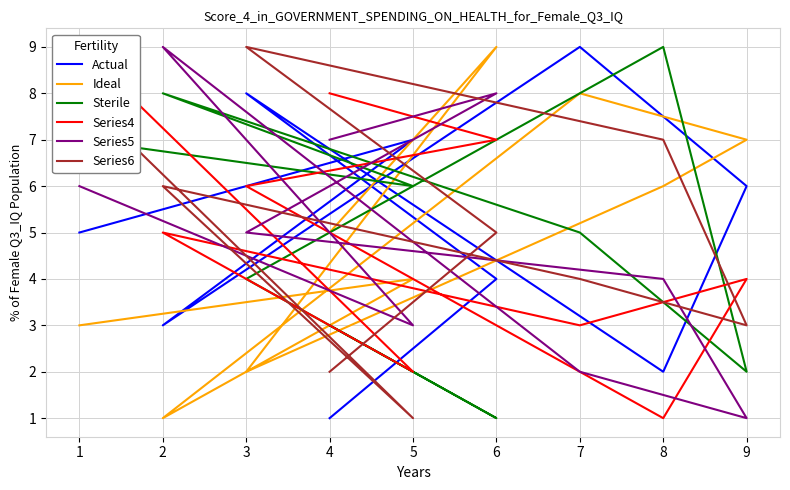

How many intersections are there between Actual and Series6?

4